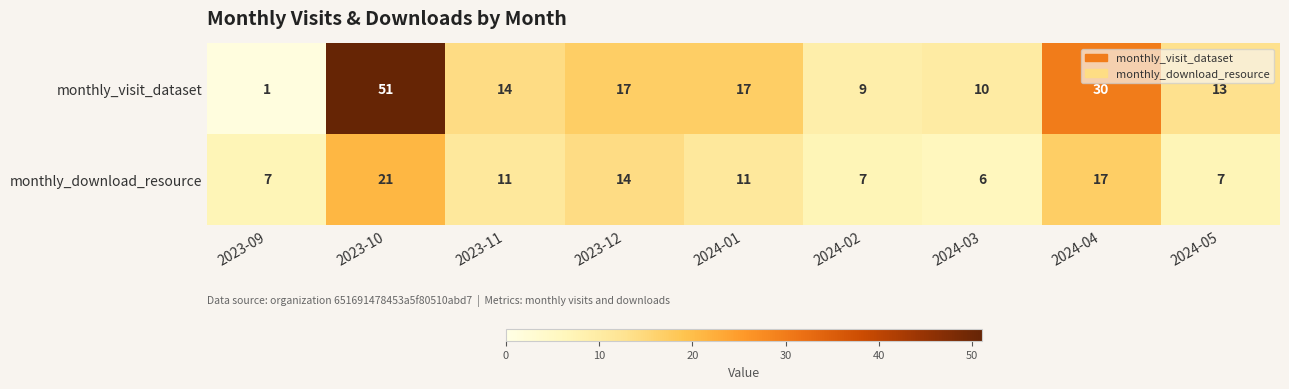

At which label does monthly_download_resource first exceed 11?

2023-10